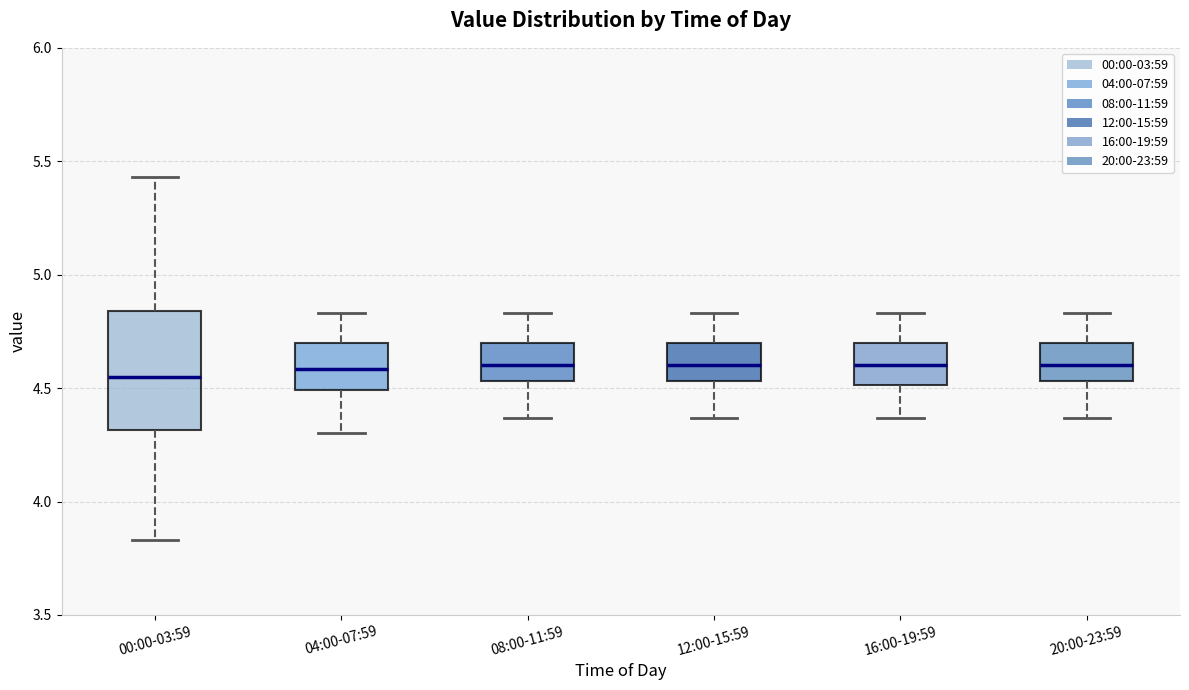

Where is the lower edge of the box for 04:00-07:59 on the y-axis? The values are not printed on the chart, so give them approximately, as read against the axis.

4.50